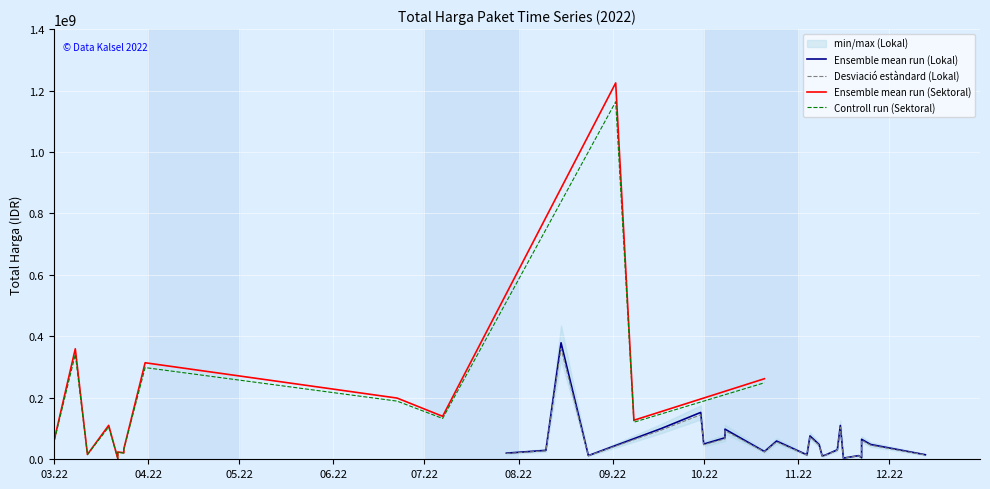

The value of Total Harga (Sektoral) at 3 is 191304534. True or false?

False